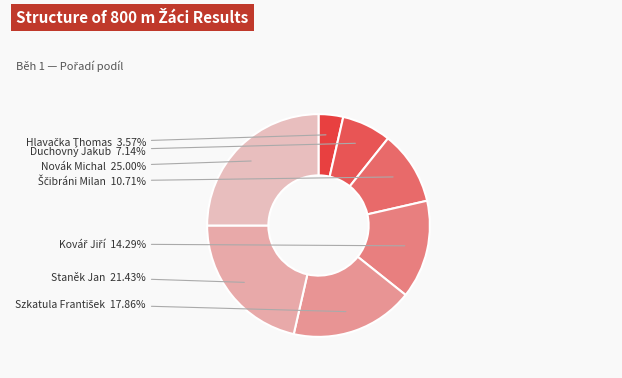

Which slice is the largest?

Novák Michal